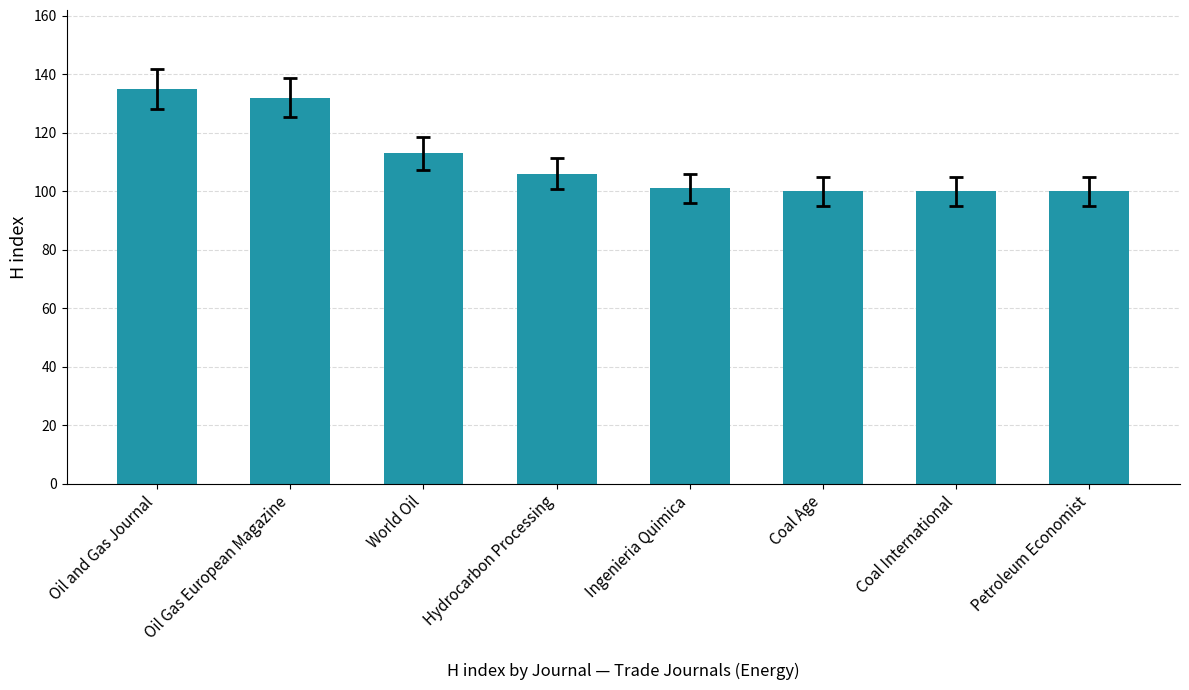

What is the smallest value displayed?

100